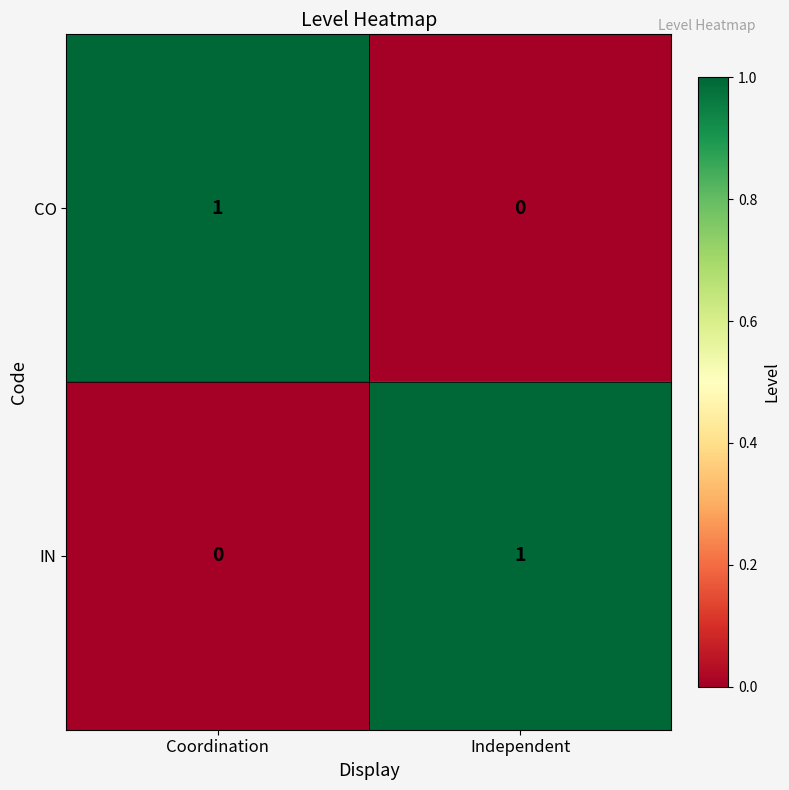

Reading right to left, what are all the values shown in this chart?

CO: Independent=0	Coordination=1
IN: Independent=1	Coordination=0